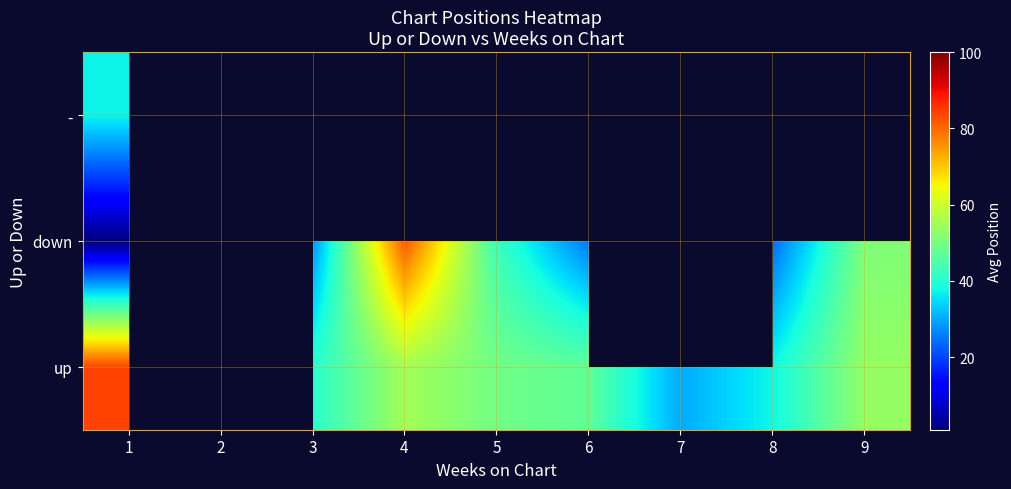

At which category is the sum across all series the highest?

1